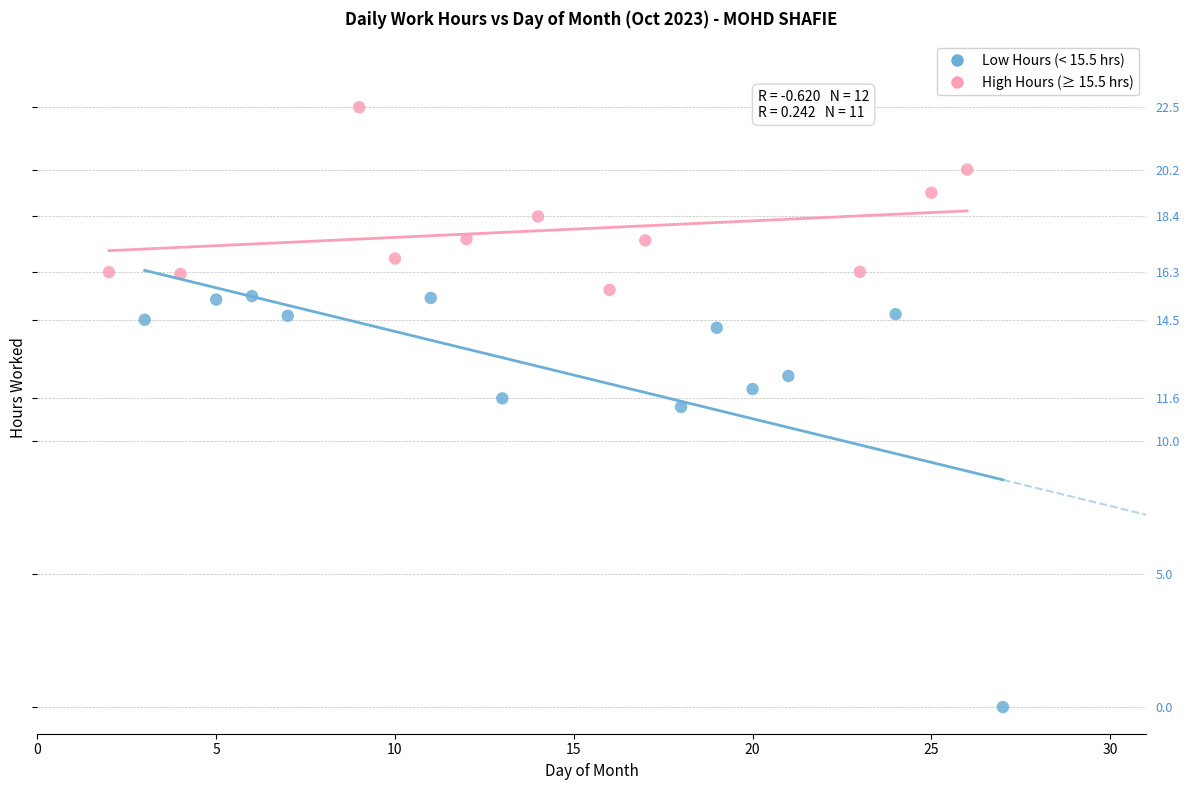

Which series reaches the minimum Y coordinate?

Low Hours (< 15.5 hrs)